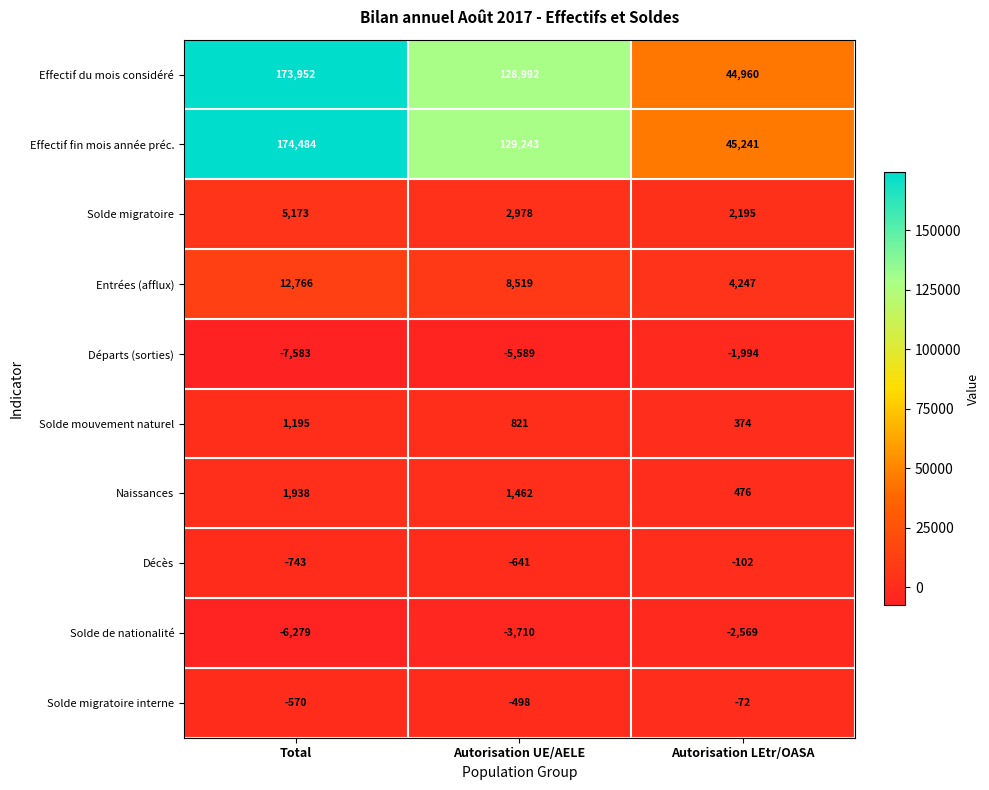

Which category has the highest value across all series?

Total